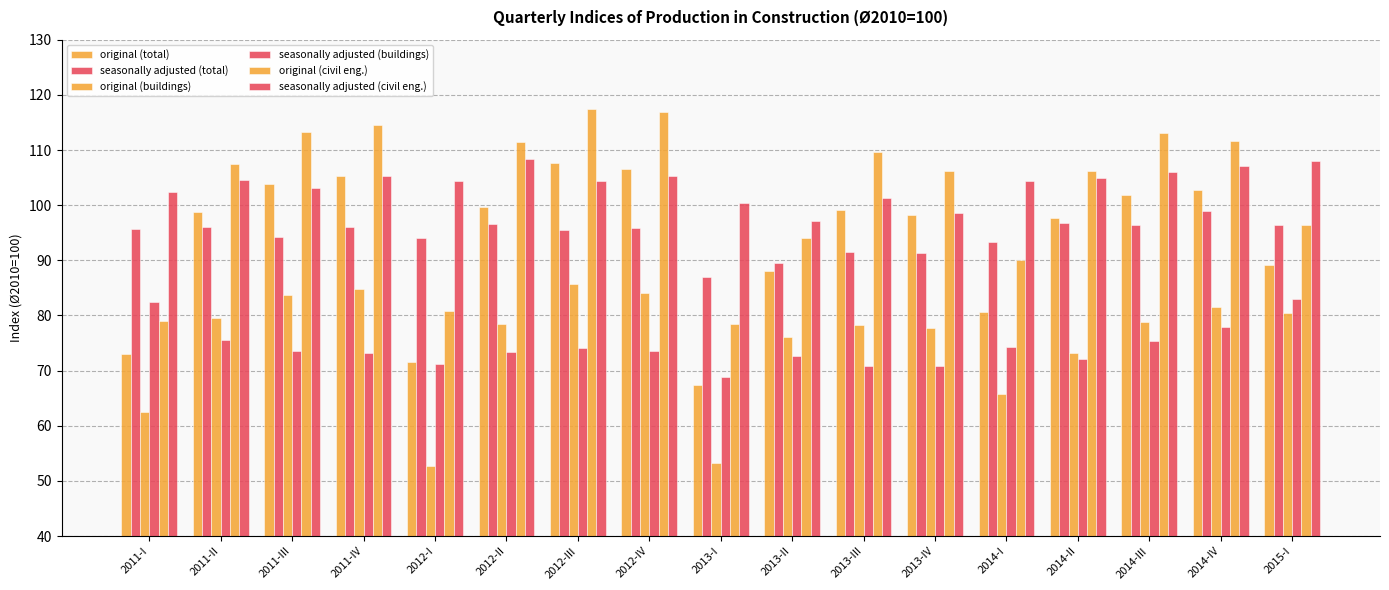

What position from the right is 2014-II?

4